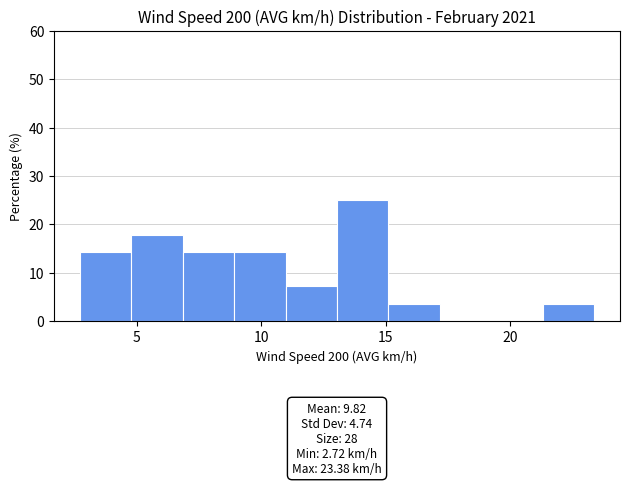

Over which range of the x-axis is the bar tallest?

13.0 to 15.0